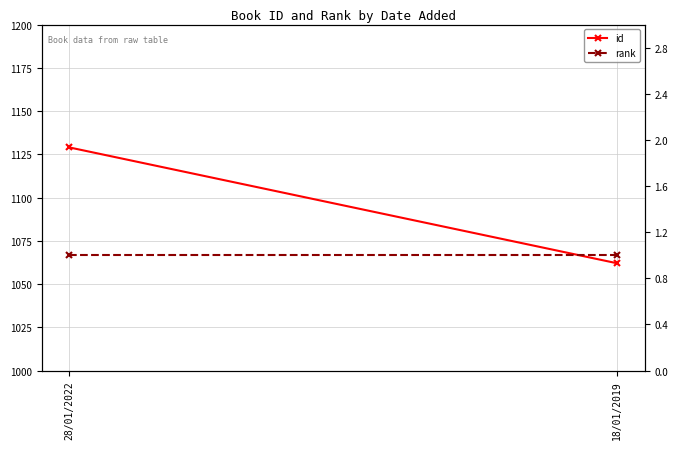

What value does the rank series have at 28/01/2022?

1